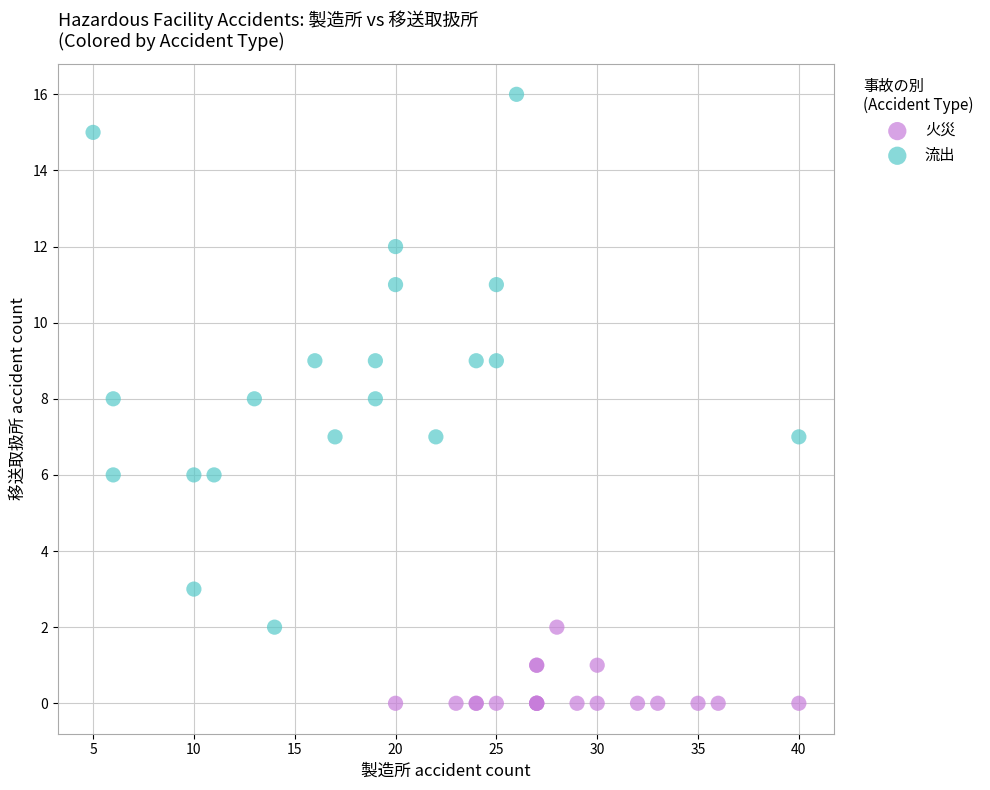

Which series has the largest Y range (max minus min)?

流出